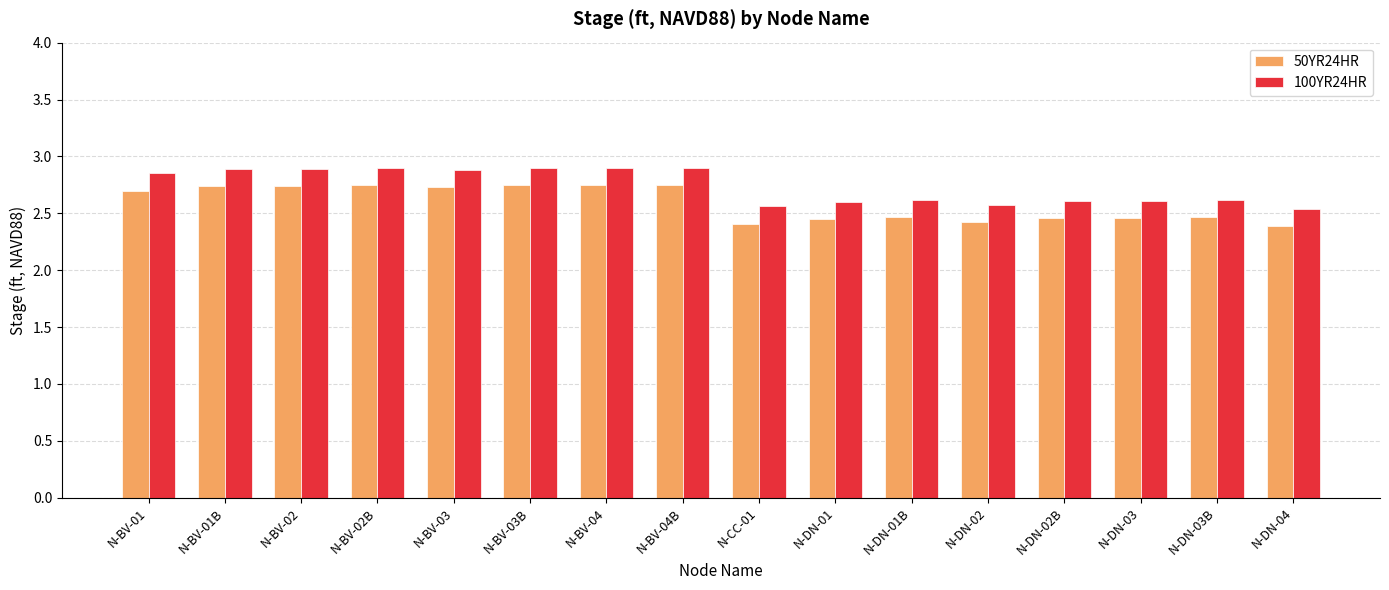

Rank the series at N-DN-02B from highest to lowest value.

100YR24HR, 50YR24HR